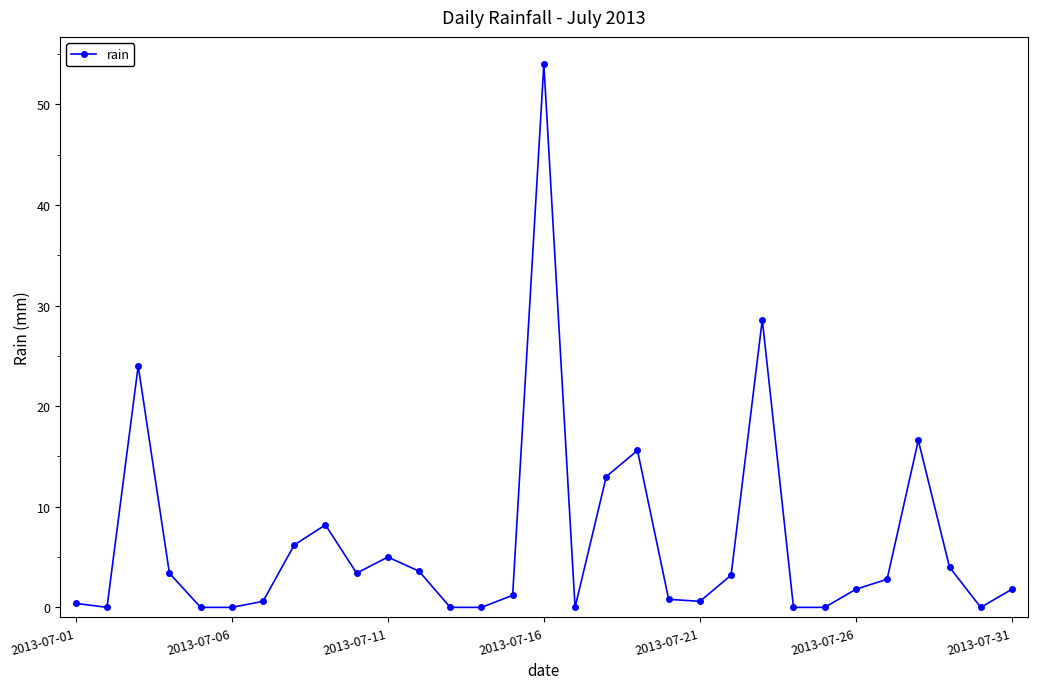

True or false: there are more than 2 points higher than both neighbors.

True